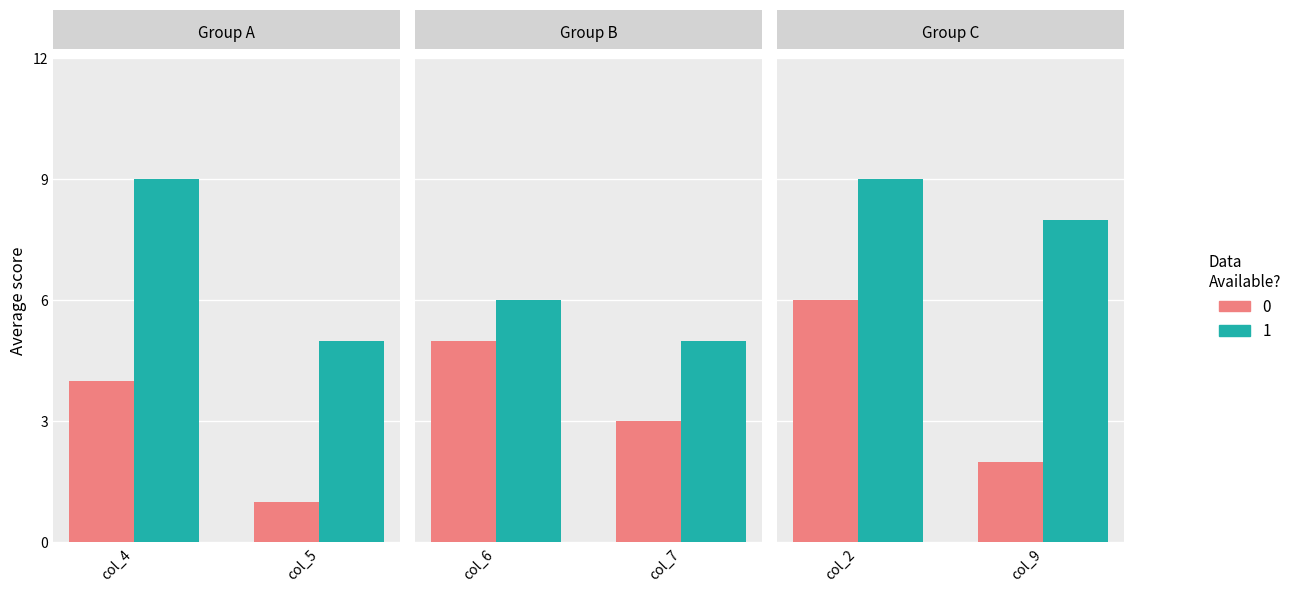

Rank the series by their average value, from lowest to highest.

0, 1